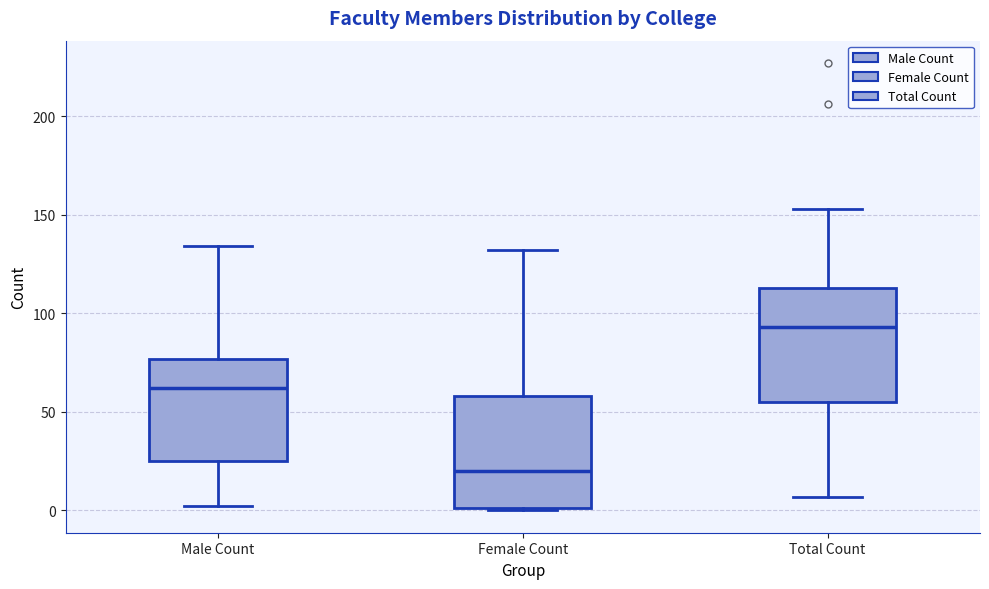

Reading left to right, transcribe this box plot: for each box, give where its median line is, the range the box spans, and where its two whiskers end, as read against the y-axis. The values are not printed on the chart, so give them approximately, as read against the axis.

Male Count: median 60, box 25 to 75, whiskers 0 to 135
Female Count: median 20, box 0 to 60, whiskers 0 to 130
Total Count: median 95, box 55 to 115, whiskers 5 to 155